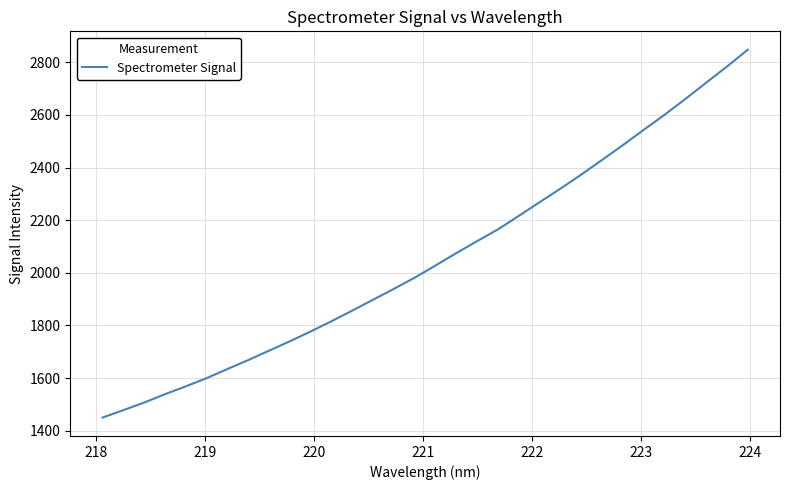

What is the greatest value displayed?

2847.7